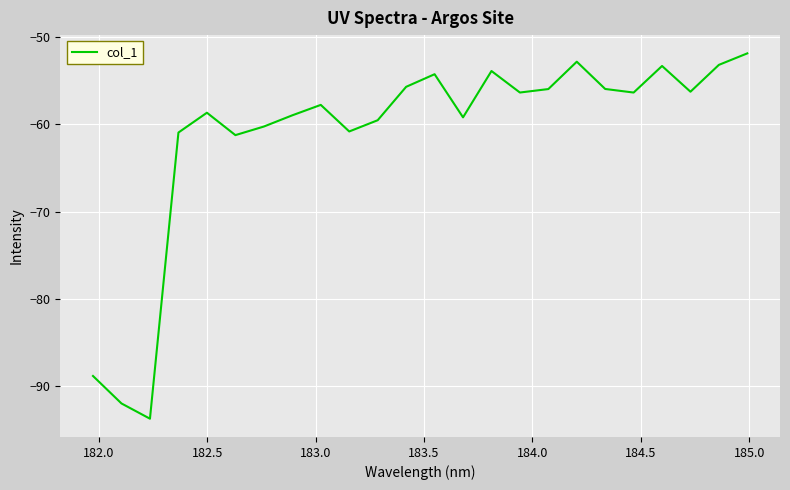

What is the smallest value displayed?

-93.7